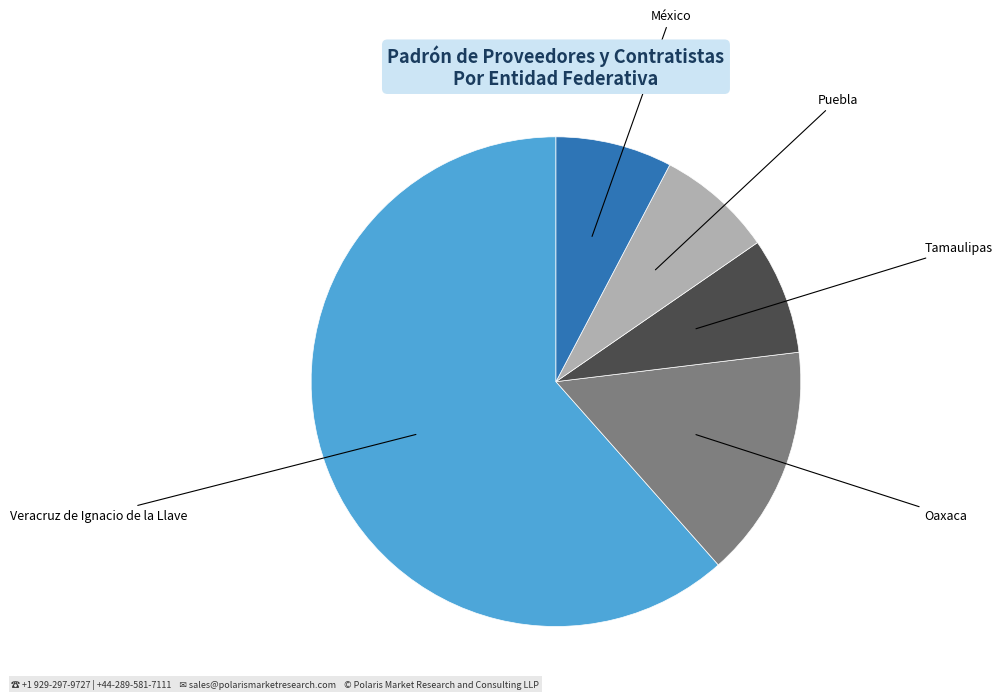

Is there a majority slice in this chart?

Yes